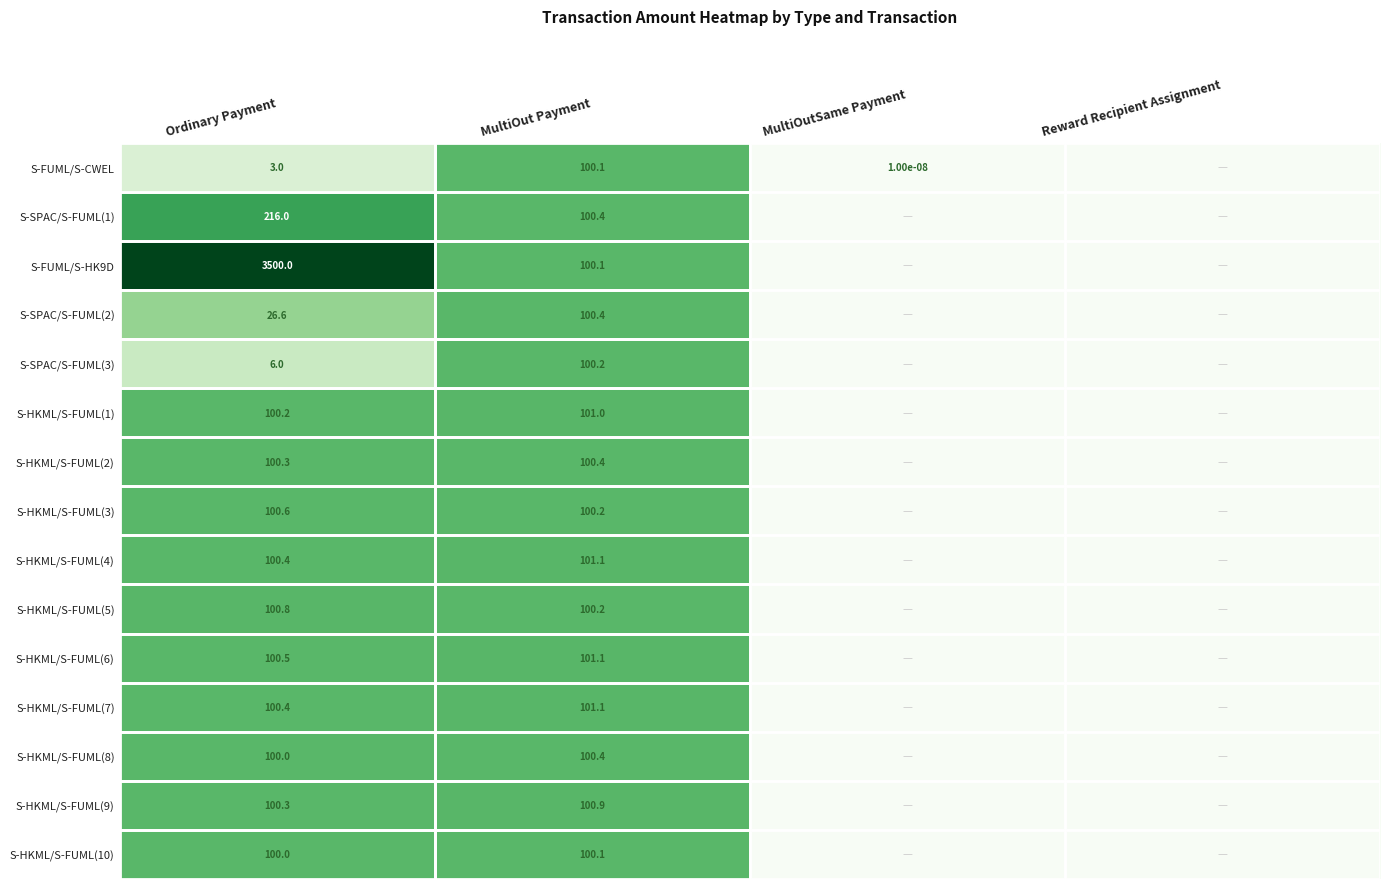

What is the spread (max minus min) of values at MultiOut Payment?

1.0